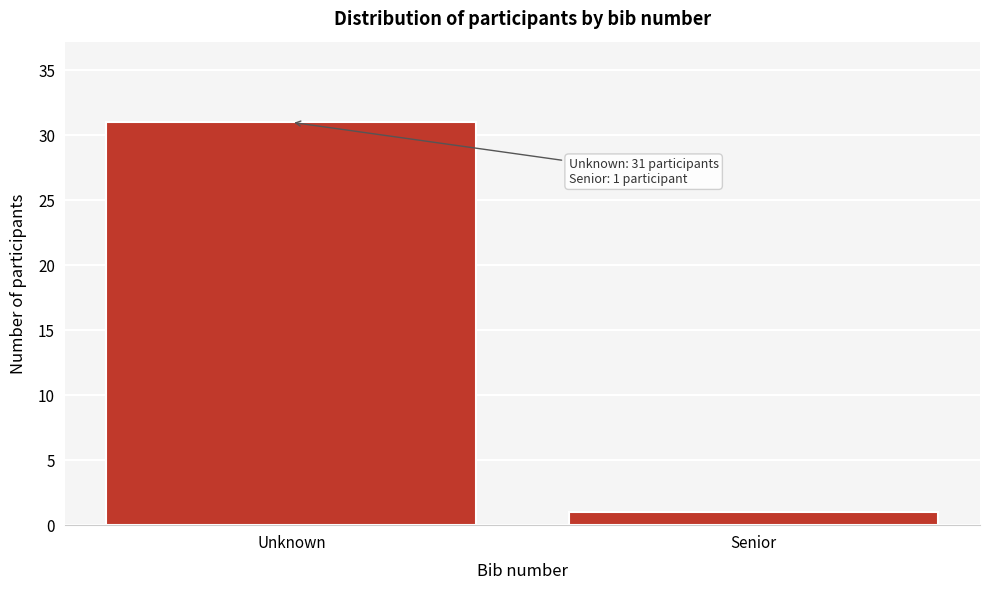

Reading right to left, transcribe all the data shown in this chart.

Senior=1	Unknown=31